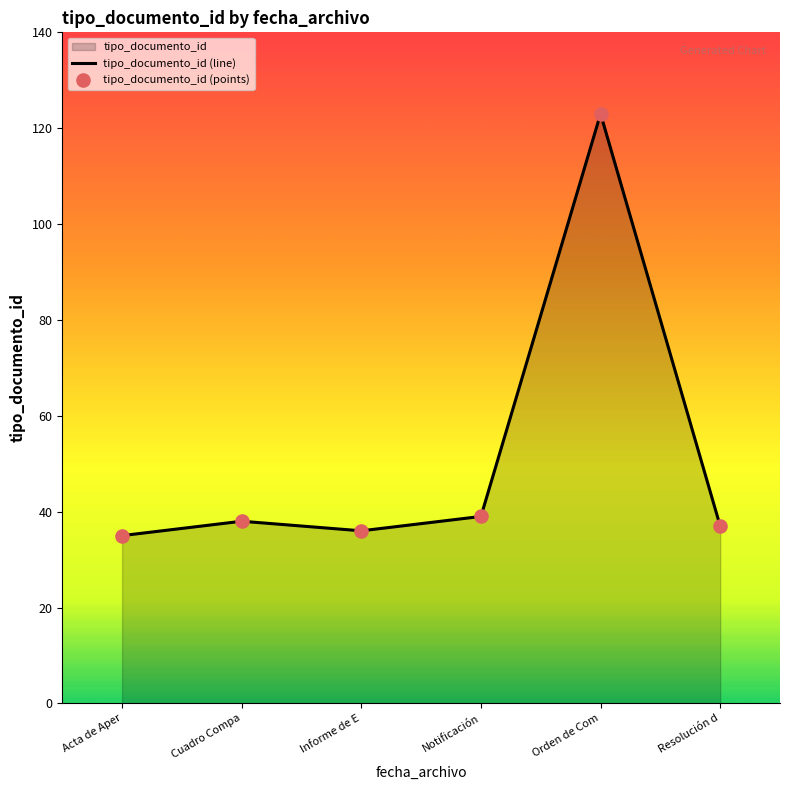

Is the value of tipo_documento_id (points) at Resolución d greater than the value of tipo_documento_id (line) at Cuadro Compa?

No